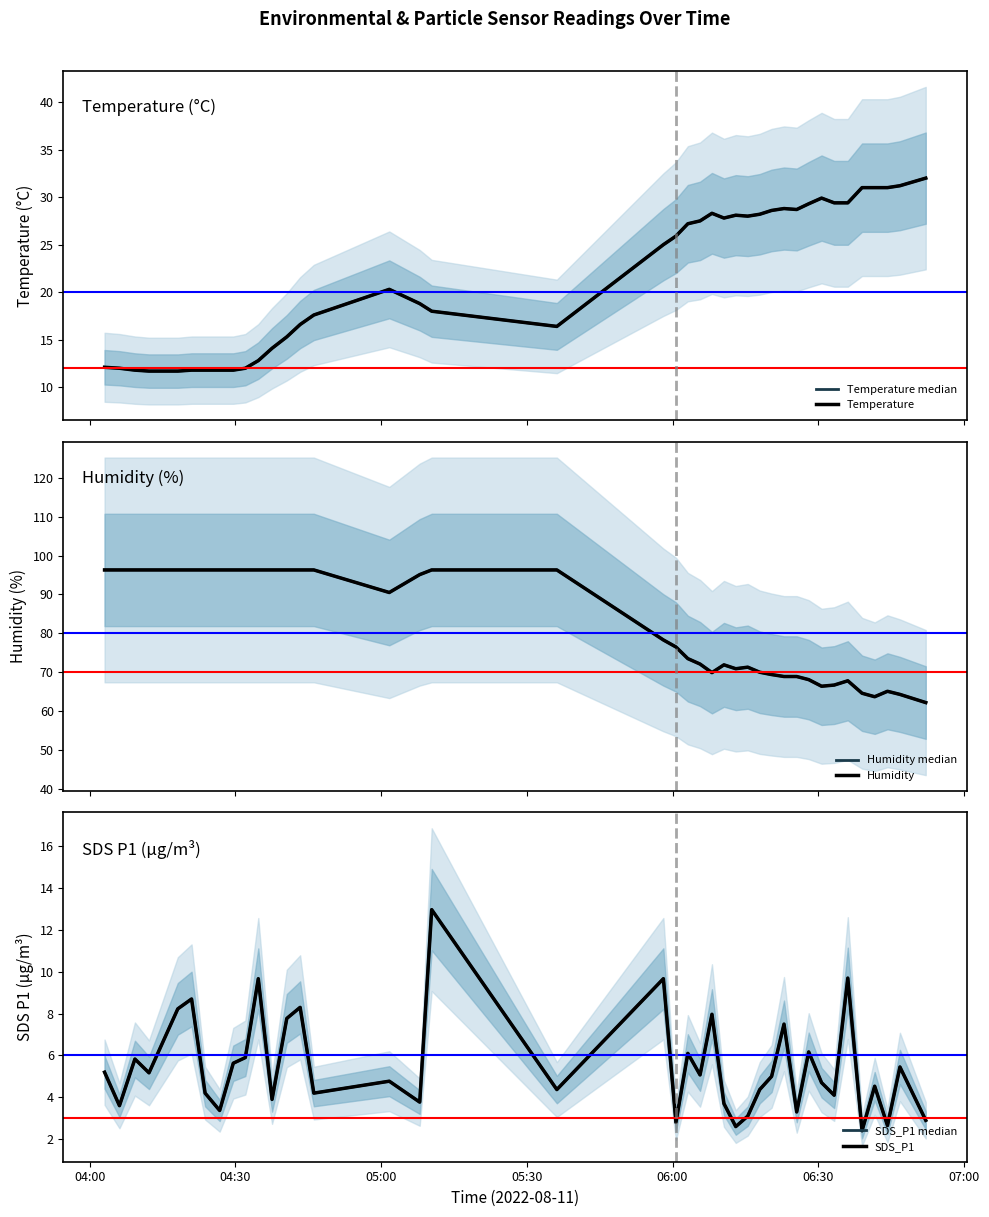

How many lines are shown in the chart?

6